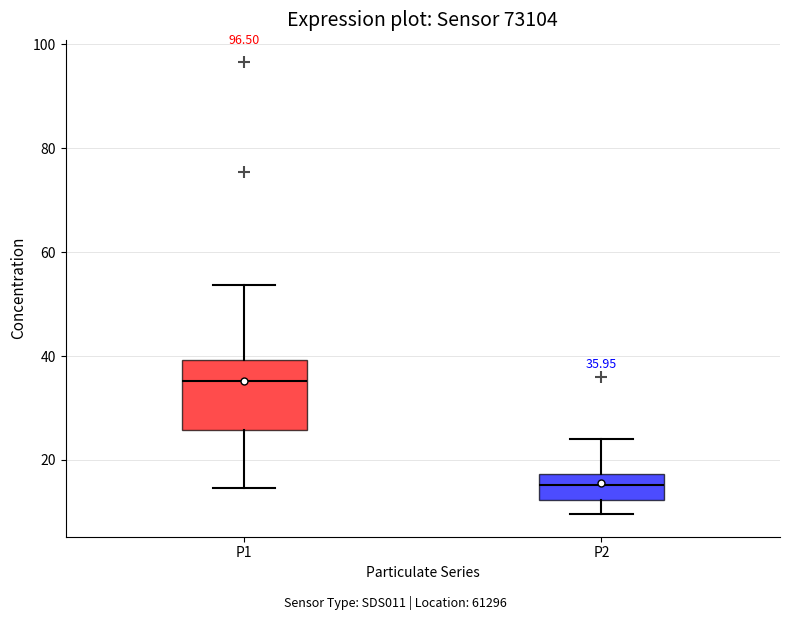

Comparing the boxes themselves (not the whiskers), which one is the tallest?

P1